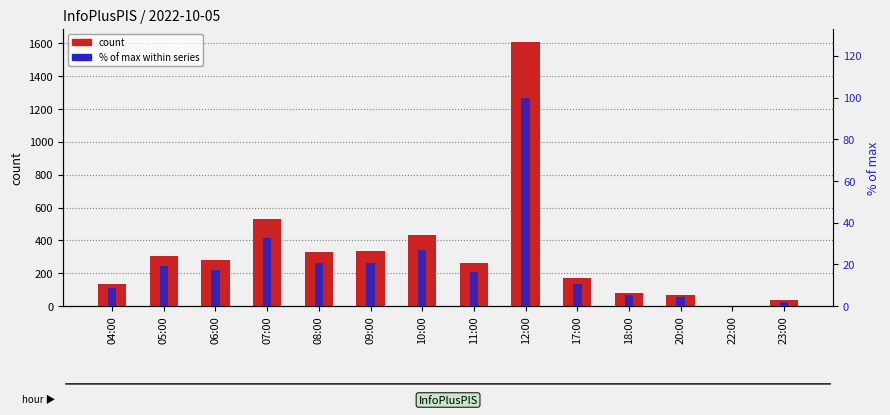

At which label does % of max within series first exceed 17?

05:00